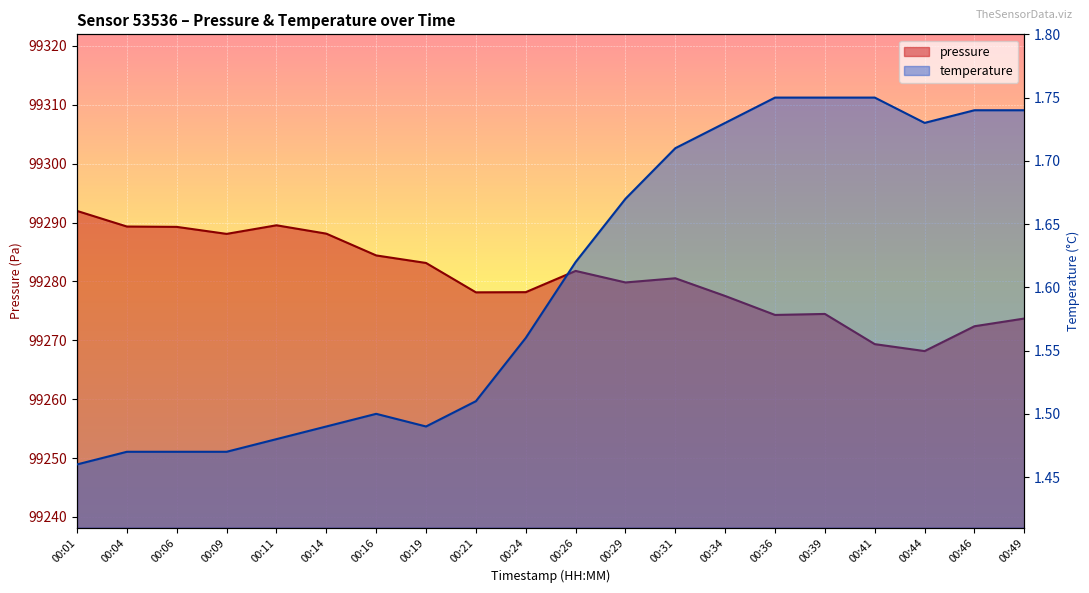

What is the total value across all series at 00:41?

99271.1